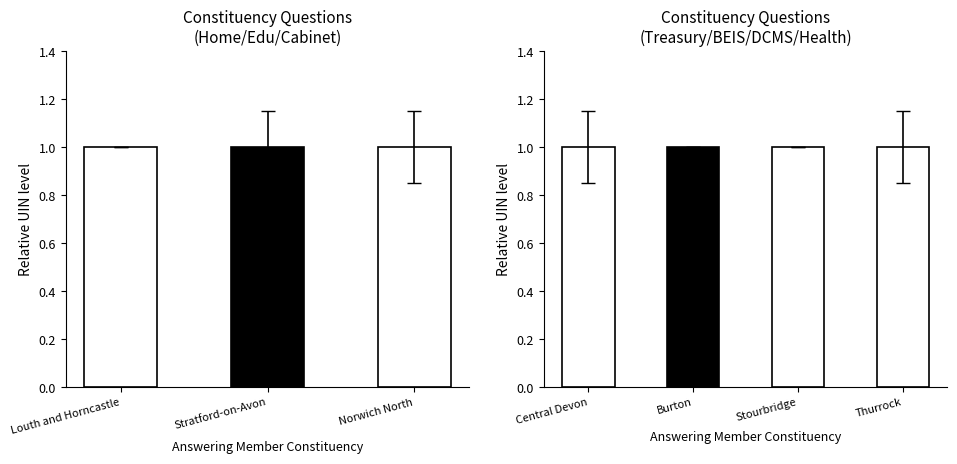

What is the sum of the values at Thurrock and Burton?

2.0